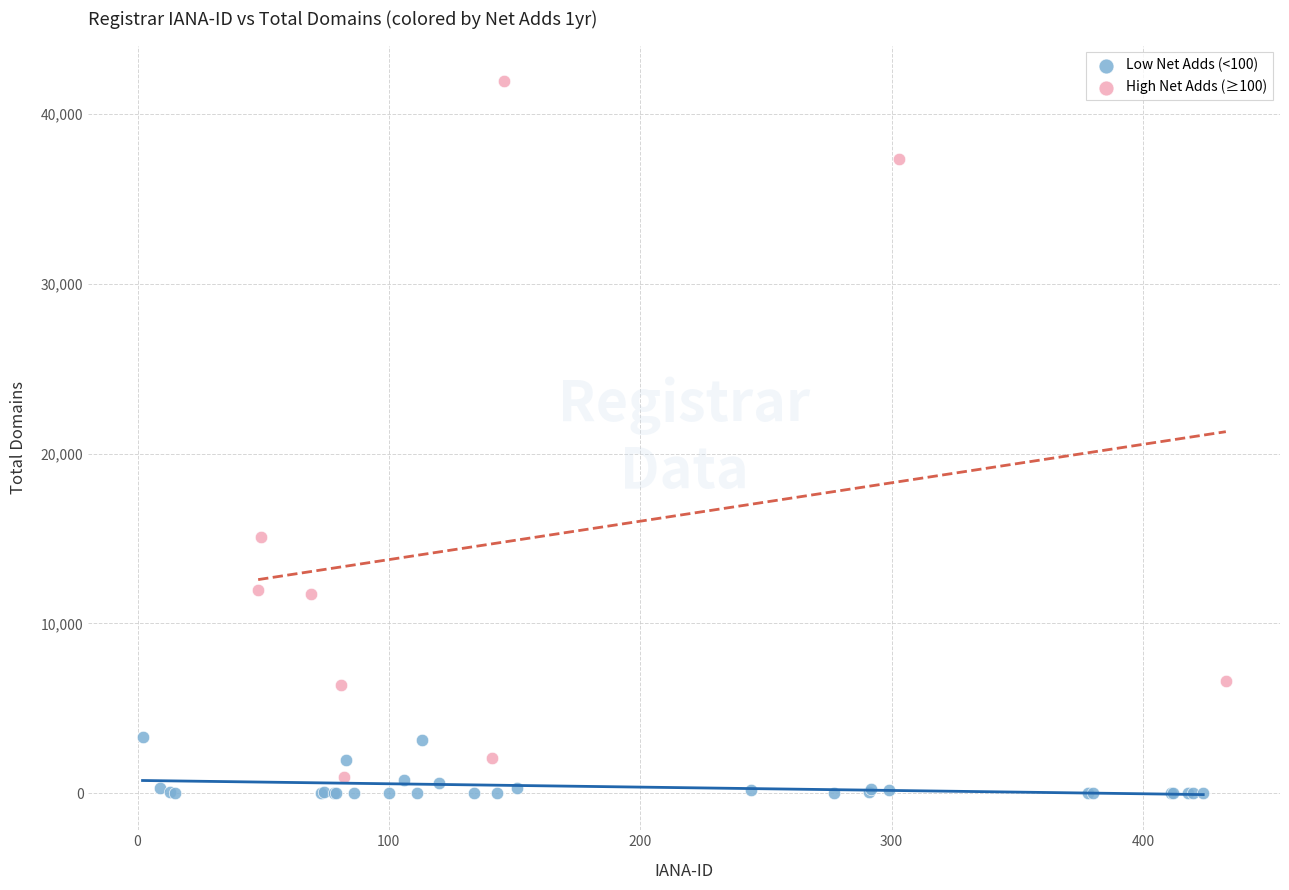

Which series contains the highest Y value?

High Net Adds (≥100)